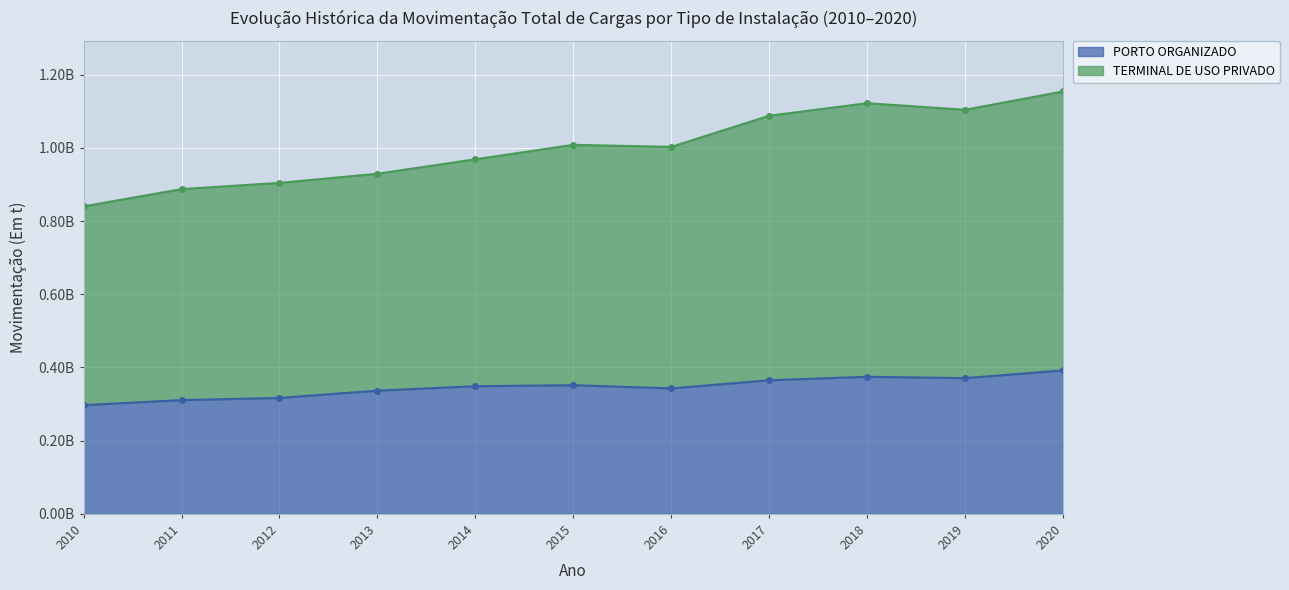

Rank the series by their maximum value, from highest to lowest.

TERMINAL DE USO PRIVADO, PORTO ORGANIZADO